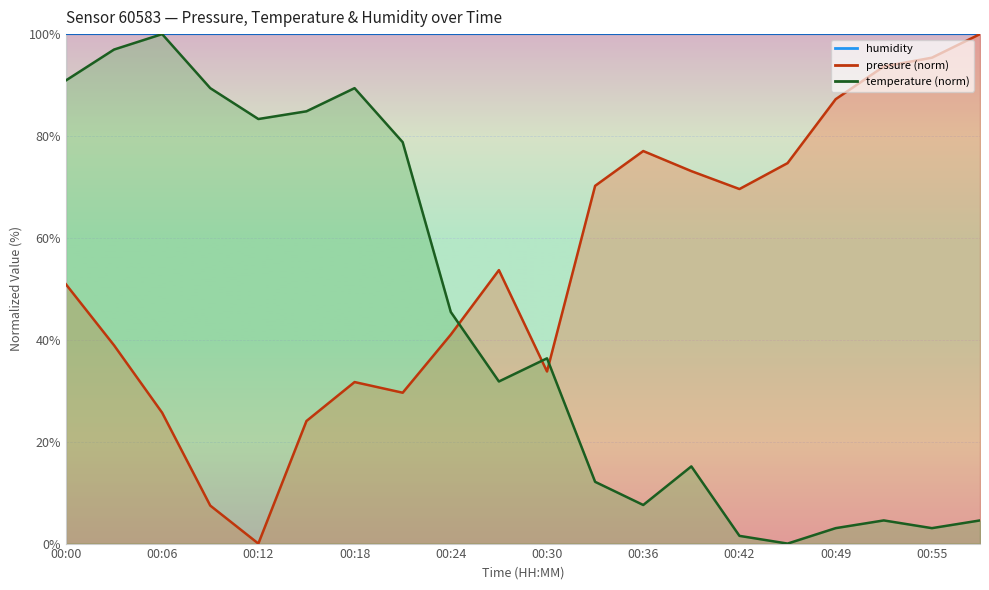

Between which two adjacent categories do pressure and temperature first intersect?

00:24 and 00:27